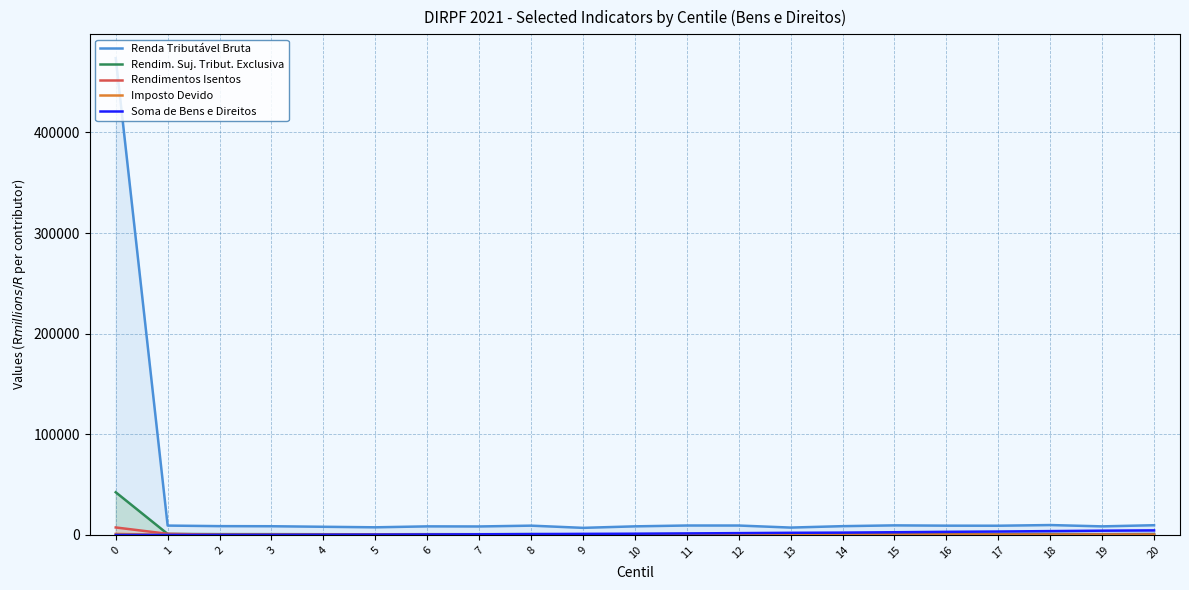

What is the sum of the Imposto Devido values at 10 and 20?

49.4